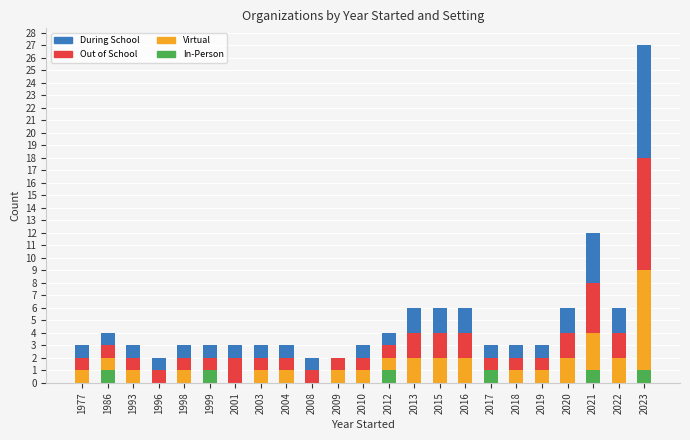

At which category is the sum across all series the highest?

2023